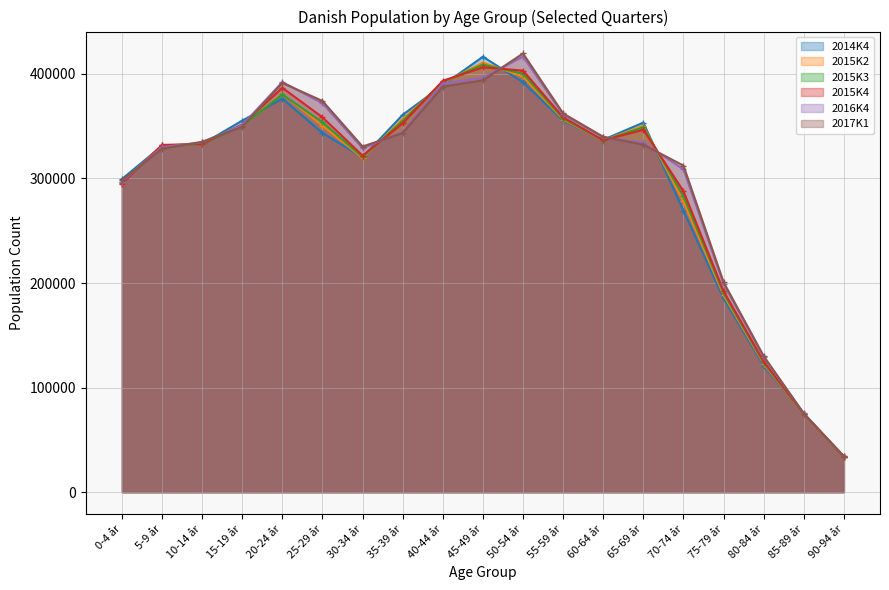

Which label corresponds to the largest value in the chart?

50-54 år